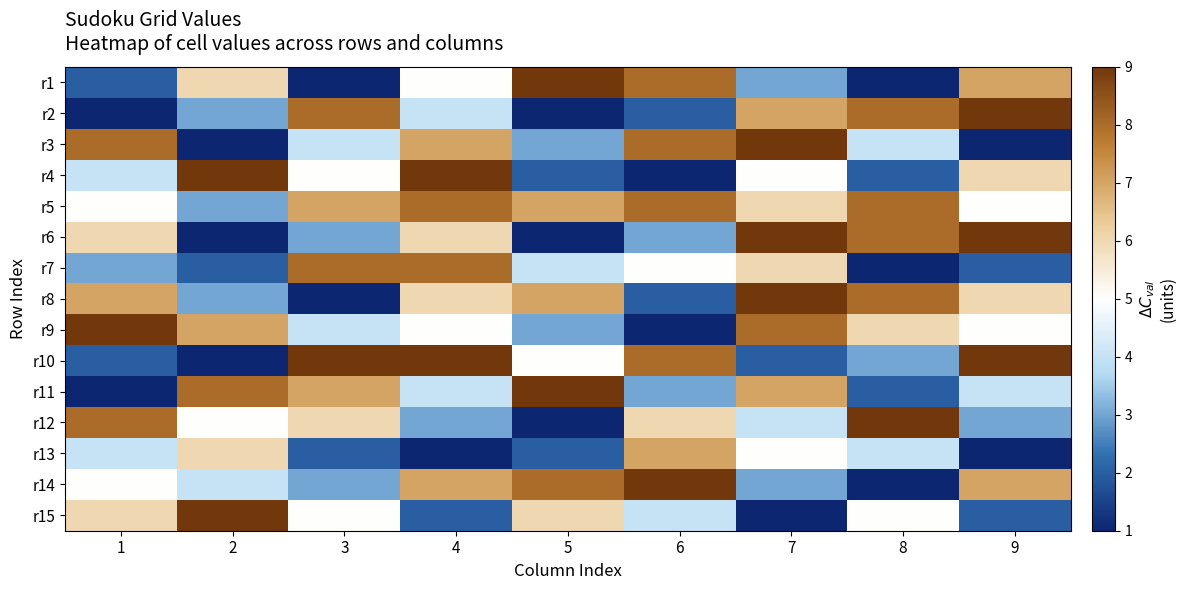

What is the smallest value displayed?

1